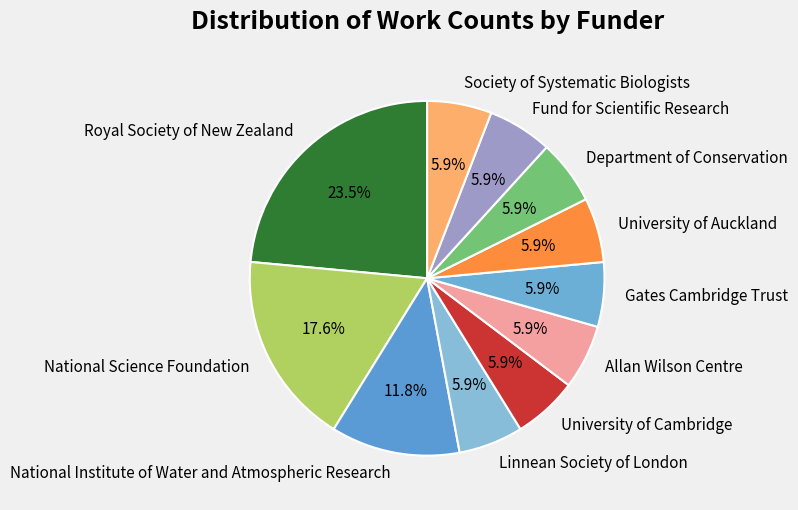

What percentage is the National Institute of Water and Atmospheric Research slice, to the nearest percent?

12%